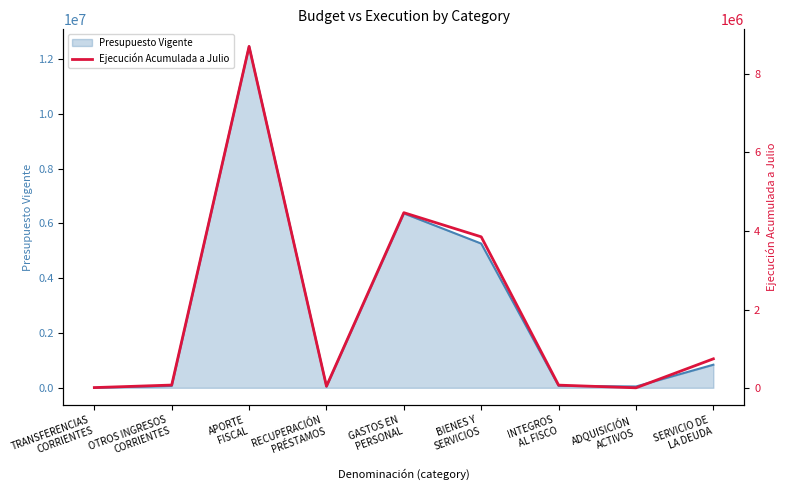

How many lines are shown in the chart?

1